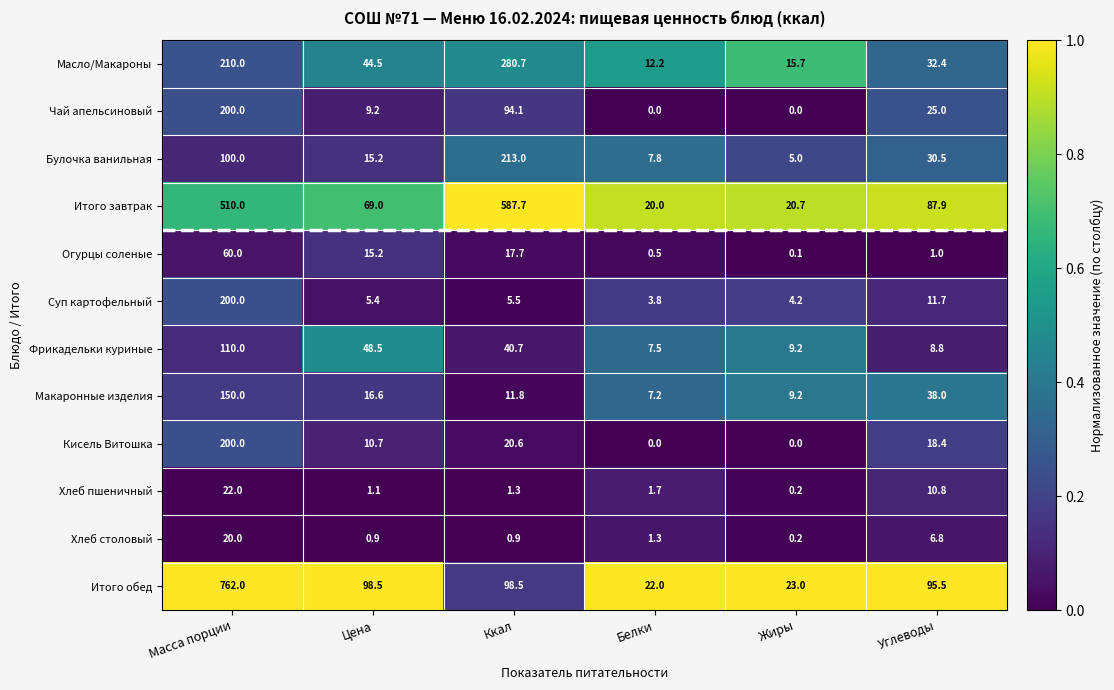

What is the approximate value of Хлеб пшеничный at Ккал?

1.3